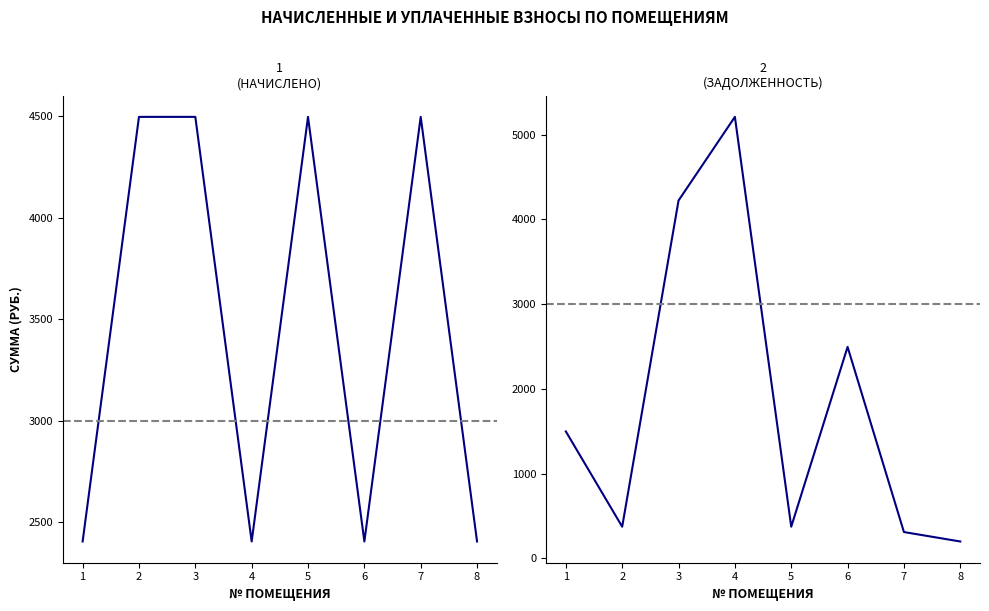

What is the spread (max minus min) of values at 1?

905.7